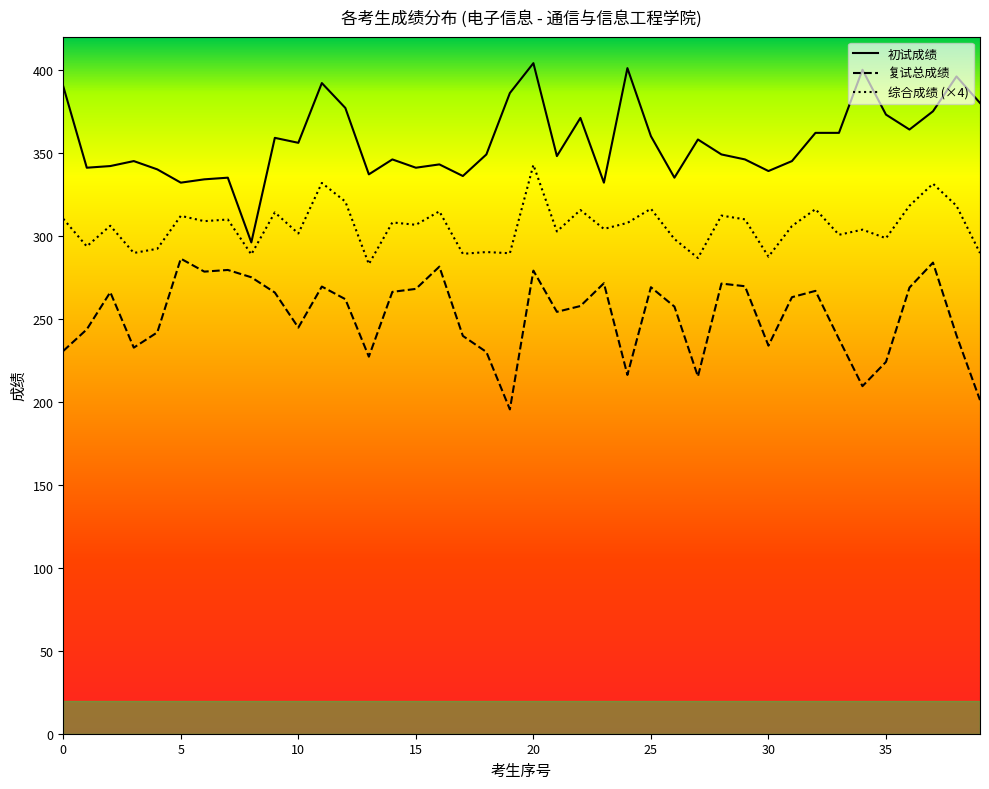

True or false: 复试总成绩 and 初试成绩 intersect in this chart.

False